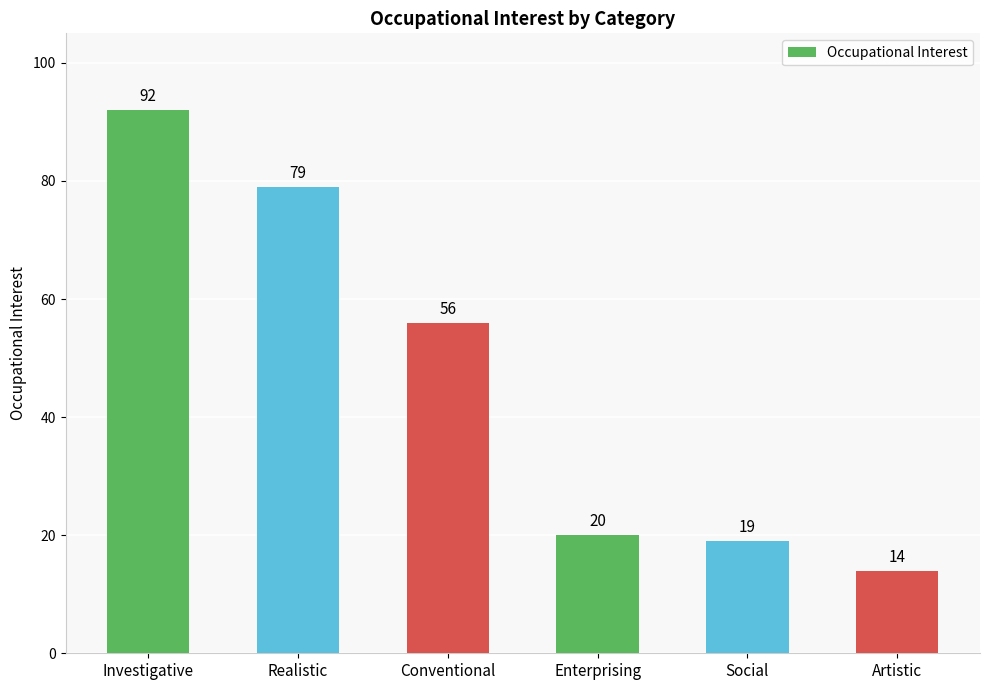

What is the label of the 1st bar from the right?

Artistic